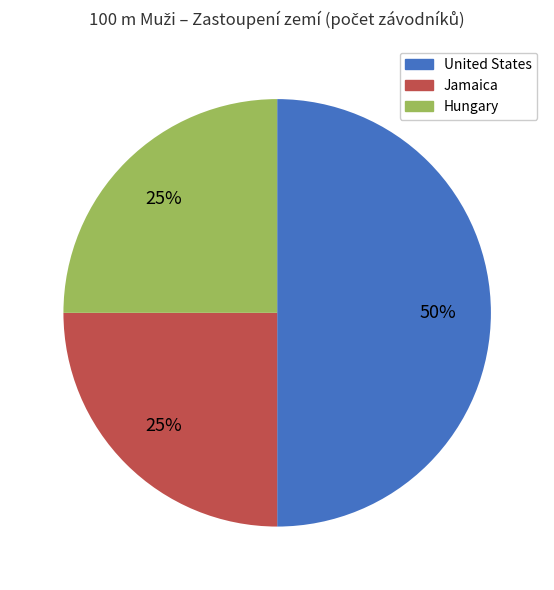

To the nearest percent, what is the difference between the largest and smallest slice percentages?

25%